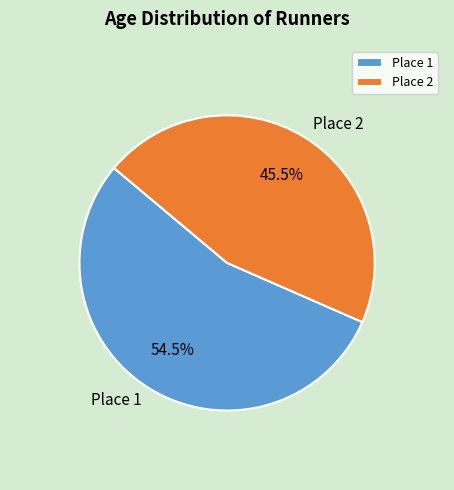

Count the number of slices in the pie.

2